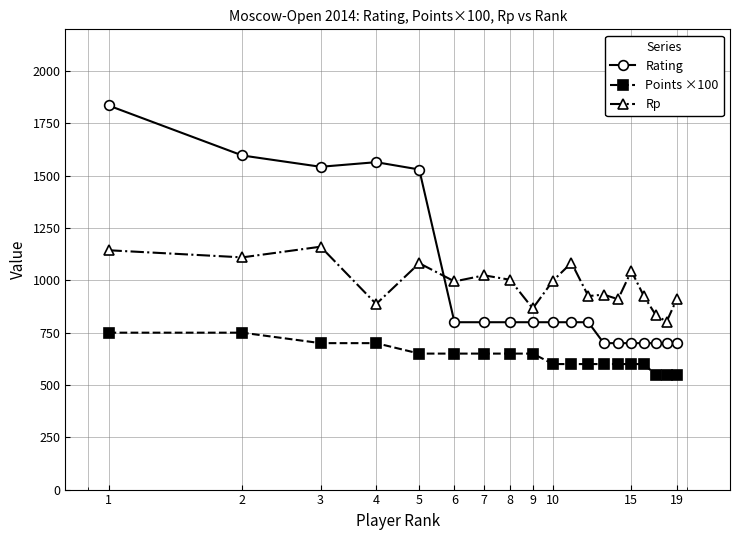

Which series has the widest spread of values?

Rating